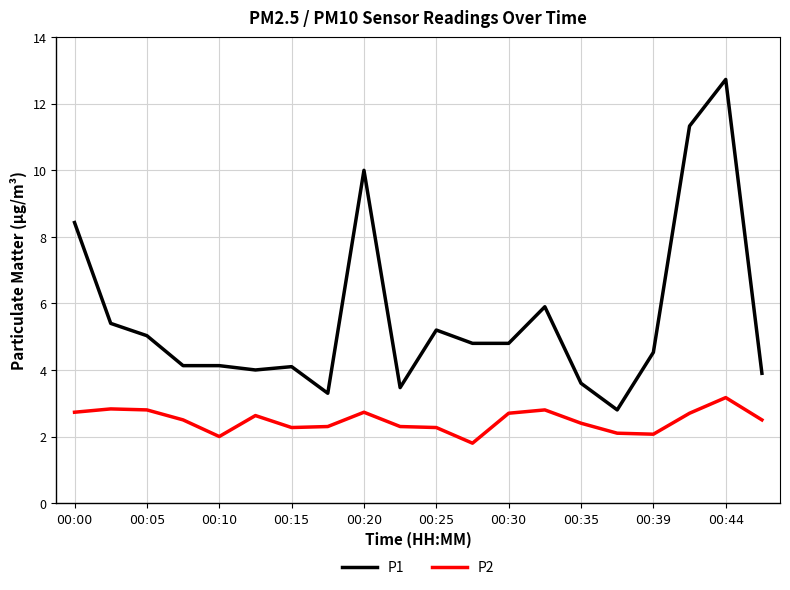

What is the average value of the P2 series?

2.5